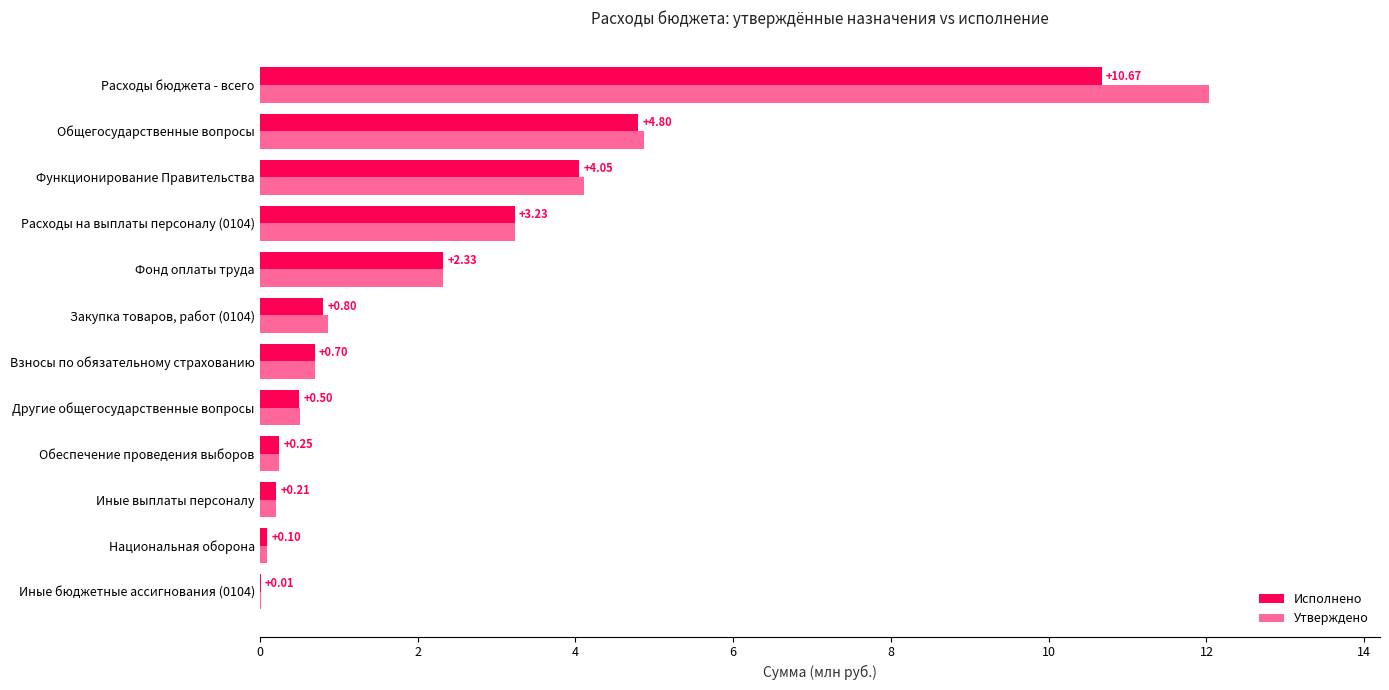

At which label is Утверждено closest to 6?

Общегосударственные вопросы